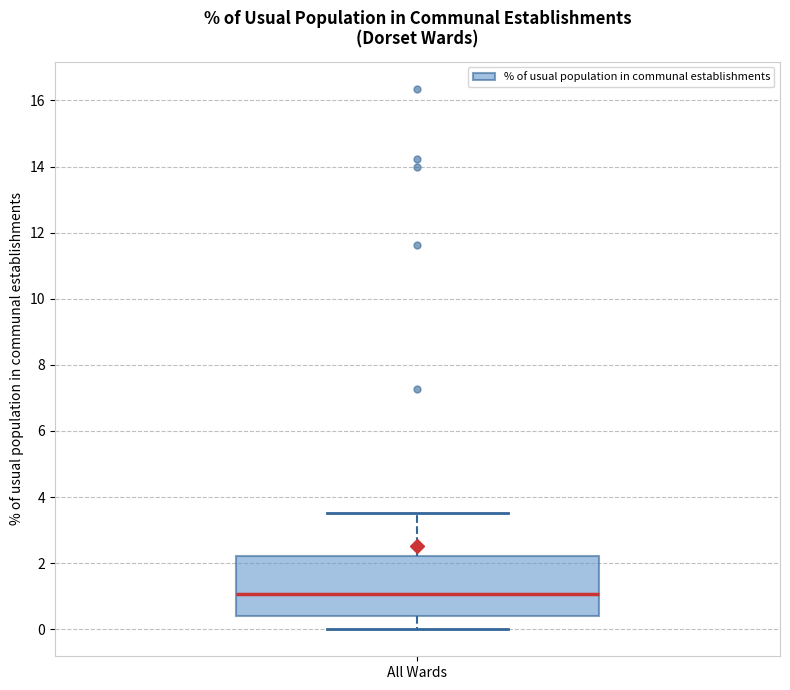

Read this box plot against the y-axis: the position of the median line, the range covered by the box, and the ends of both whiskers. The values are not printed on the chart, so give them approximately, as read against the axis.

median 1.0, box 0.4 to 2.2, whiskers 0.0 to 3.6